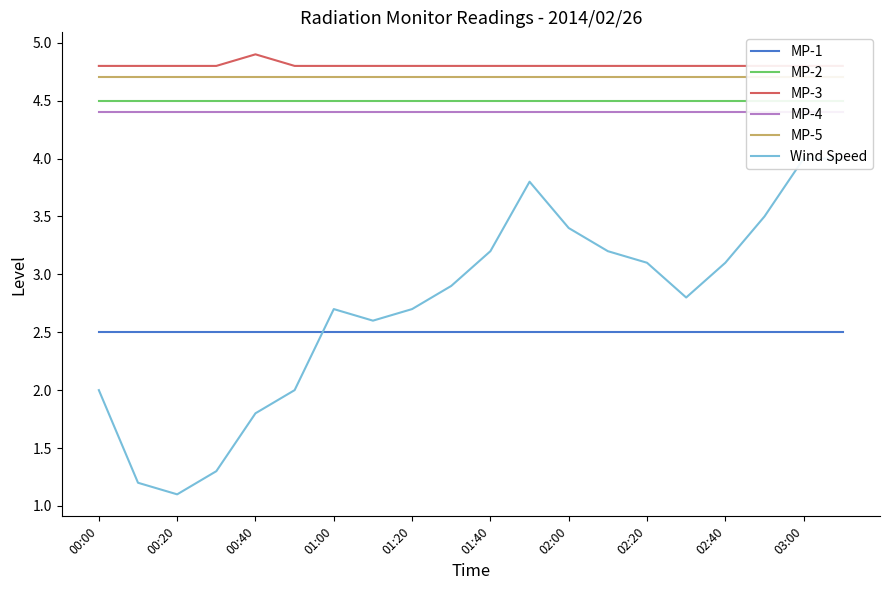

What are all the series names shown in the legend?

MP-1, MP-2, MP-3, MP-4, MP-5, Wind Speed